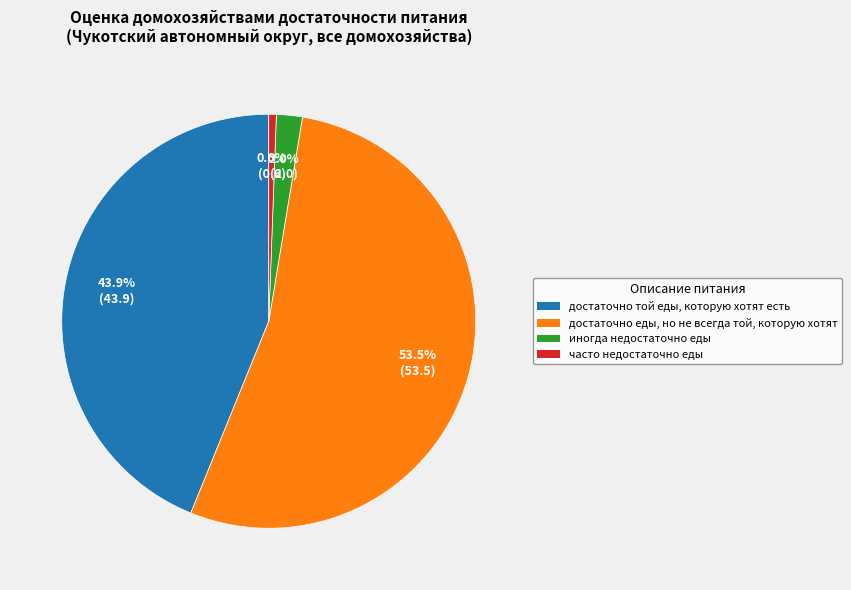

How many slices are in this pie chart?

4